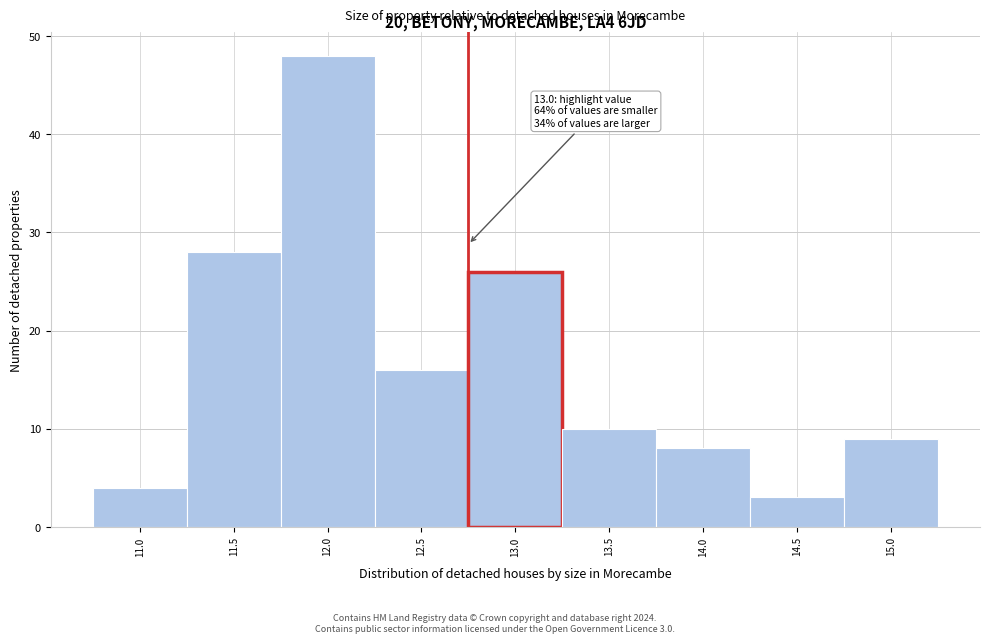

Reading left to right, transcribe all the data shown in this chart.

11.0=4	11.5=28	12.0=48	12.5=16	13.0=26	13.5=10	14.0=8	14.5=3	15.0=9